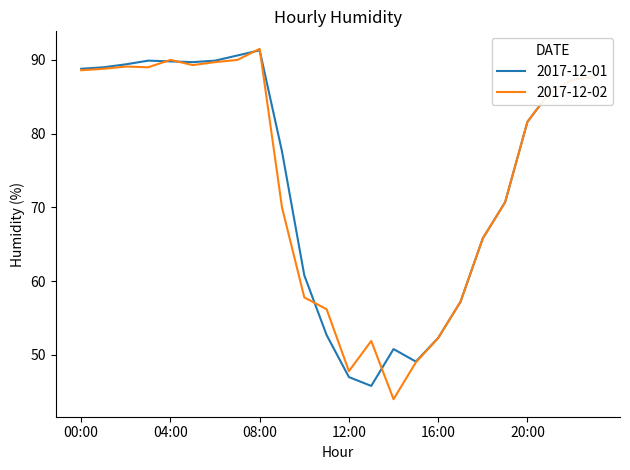

What is the greatest value displayed?

91.5